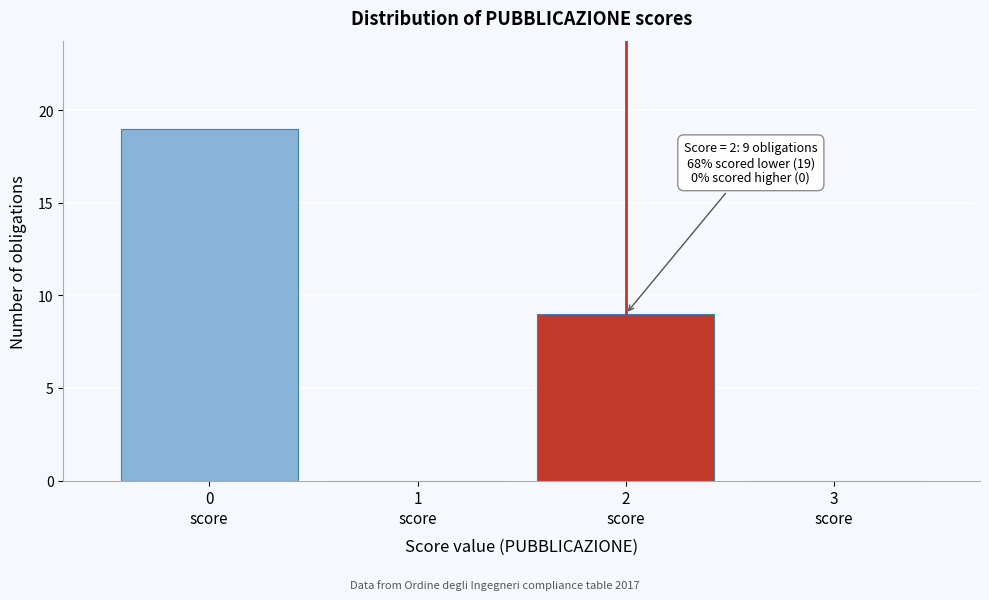

What is the greatest value displayed?

19